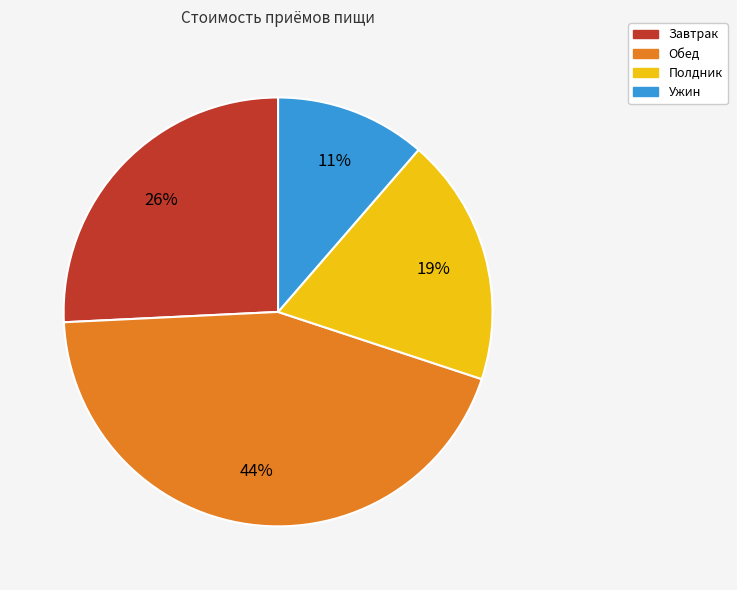

Which slice is the smallest?

Ужин